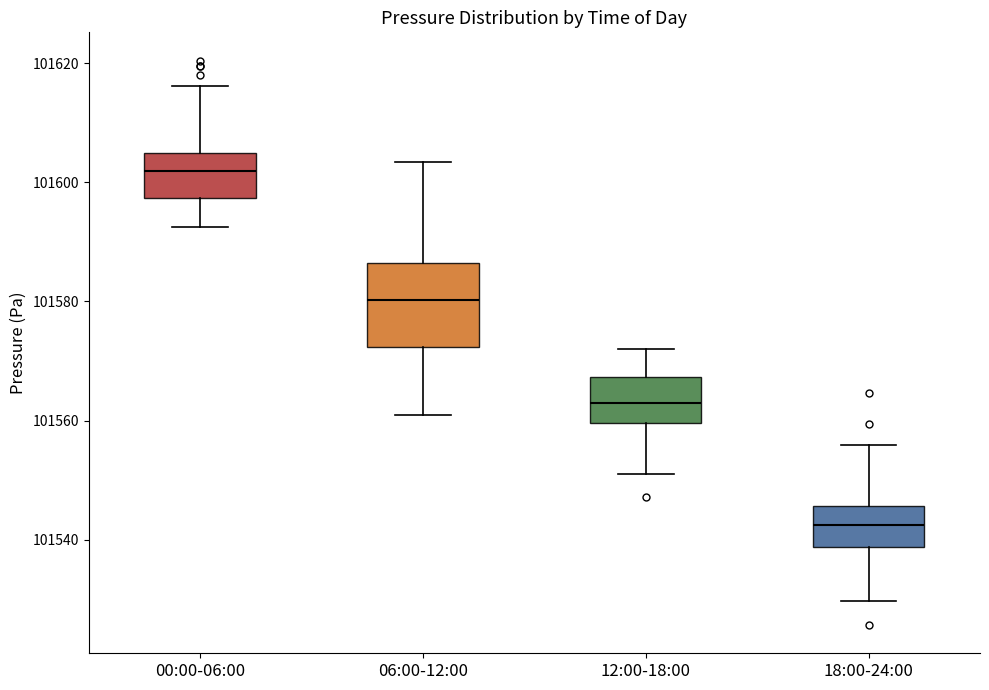

Comparing the boxes themselves (not the whiskers), which one is the tallest?

06:00-12:00